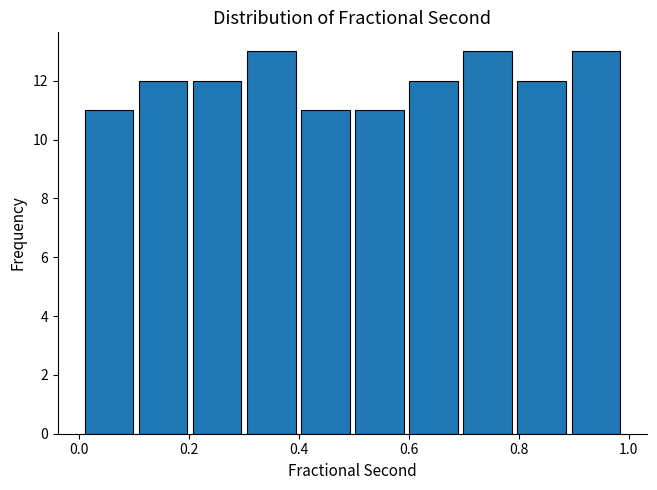

Reading left to right, transcribe this chart: for each bar, give the range it covers on the x-axis and its height. Neither the bar edges nor the heights are printed on the chart, so give them approximately, as read against the axes.

0.00 to 0.10: 11
0.10 to 0.20: 12
0.20 to 0.30: 12
0.30 to 0.40: 13
0.40 to 0.50: 11
0.50 to 0.60: 11
0.60 to 0.70: 12
0.70 to 0.80: 13
0.80 to 0.90: 12
0.90 to 0.98: 13